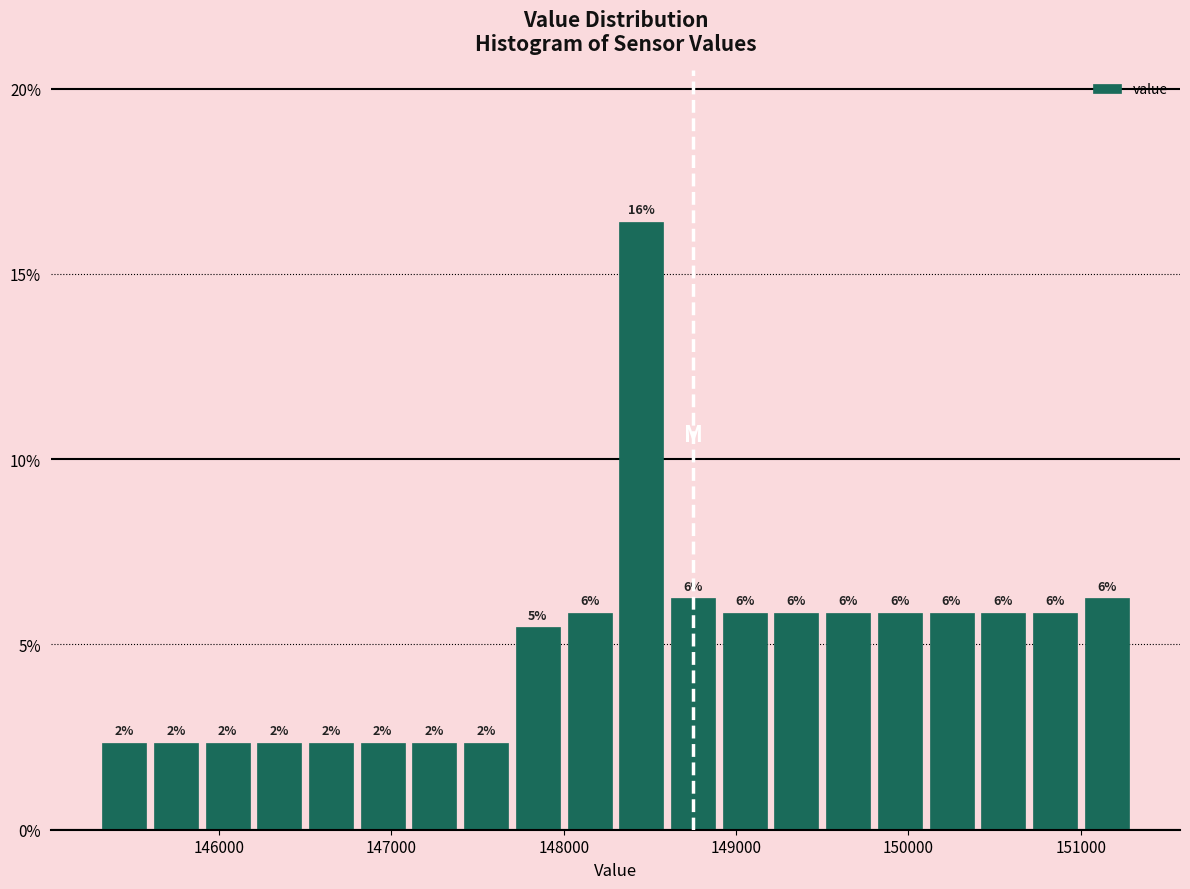

Read against the x-axis, roughly where is the centre of the tallest bar?

148500